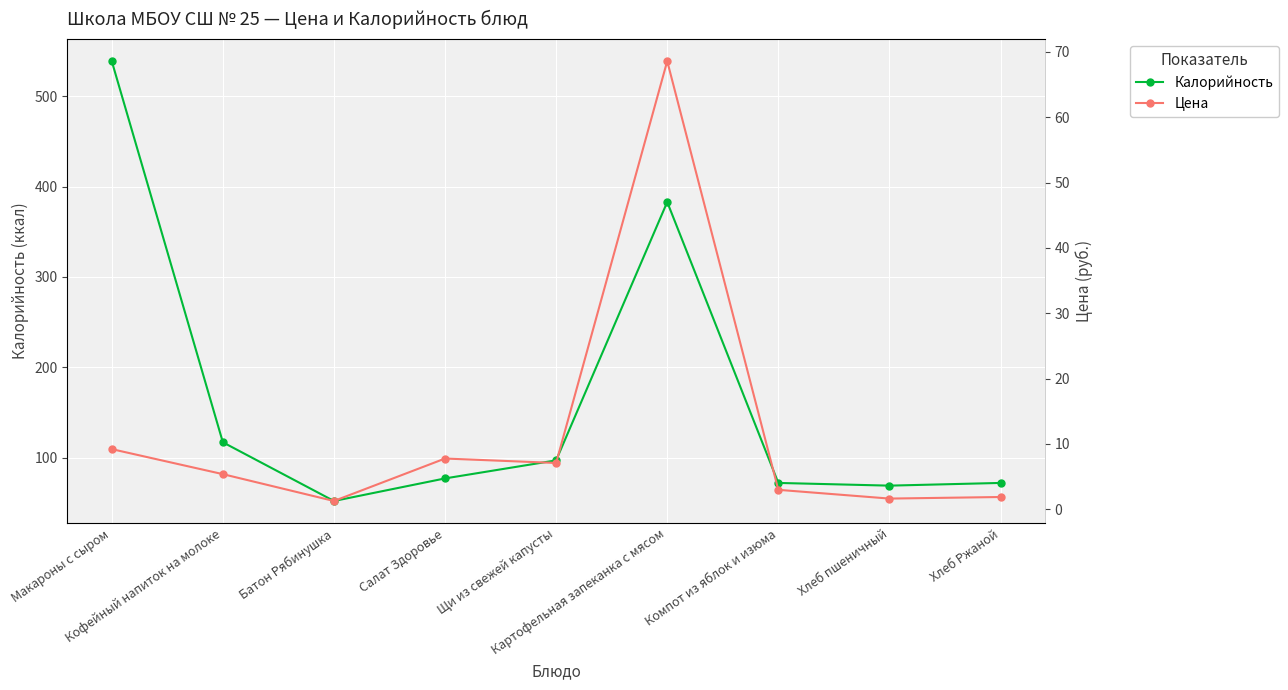

Is this an area chart (filled region under the line)?

No